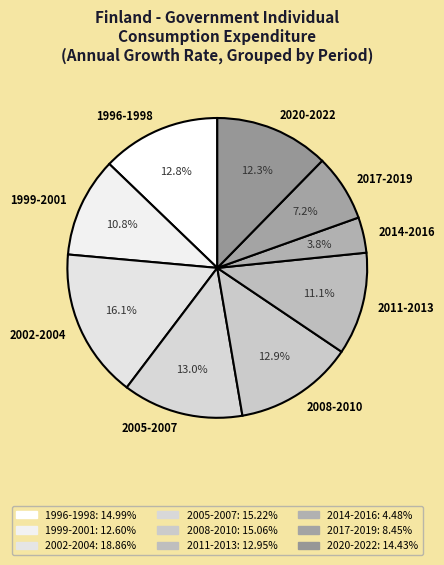

What is the smallest slice in the pie chart?

2014-2016